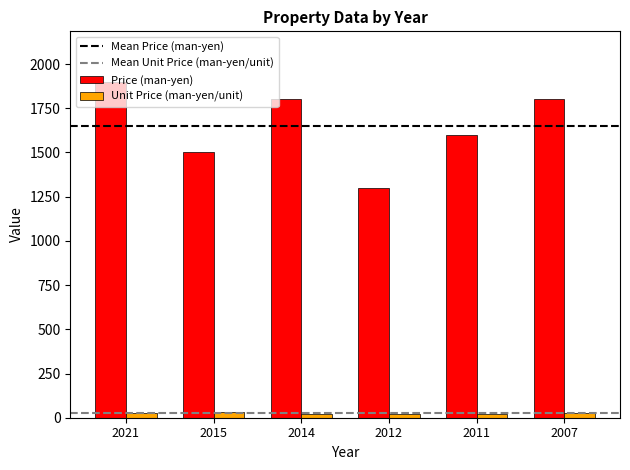

How many groups of bars are there?

6